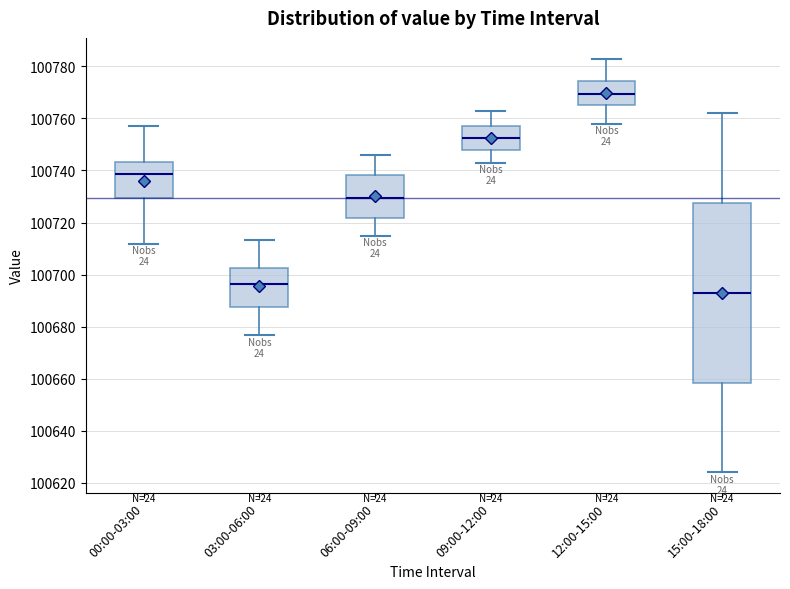

Which box's median line is the highest?

12:00-15:00